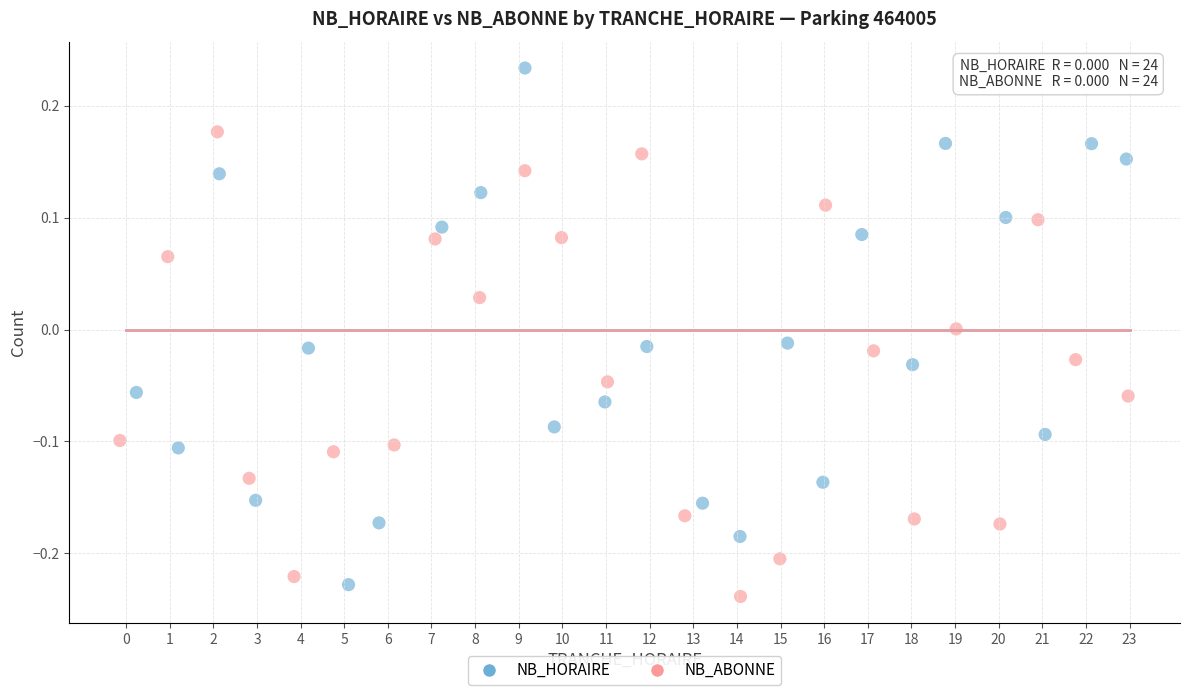

Which series reaches the minimum Y coordinate?

NB_ABONNE